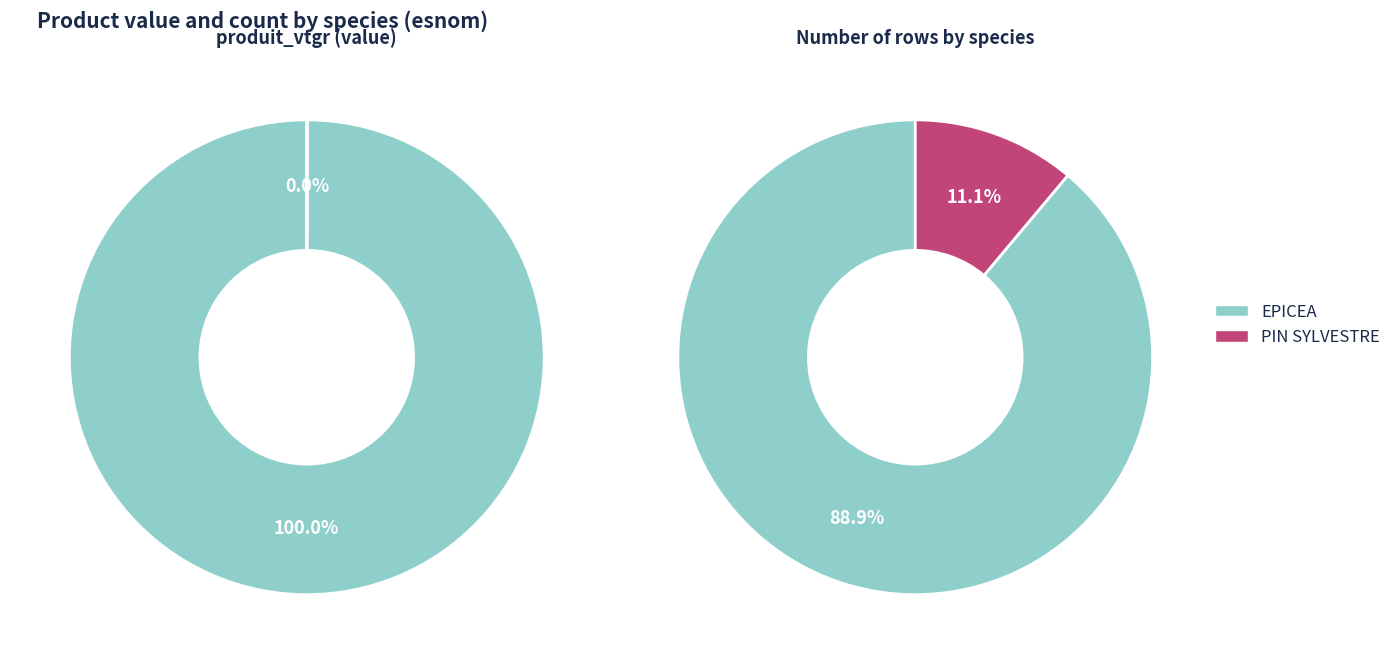

Is there any slice that represents more than half of the pie?

Yes